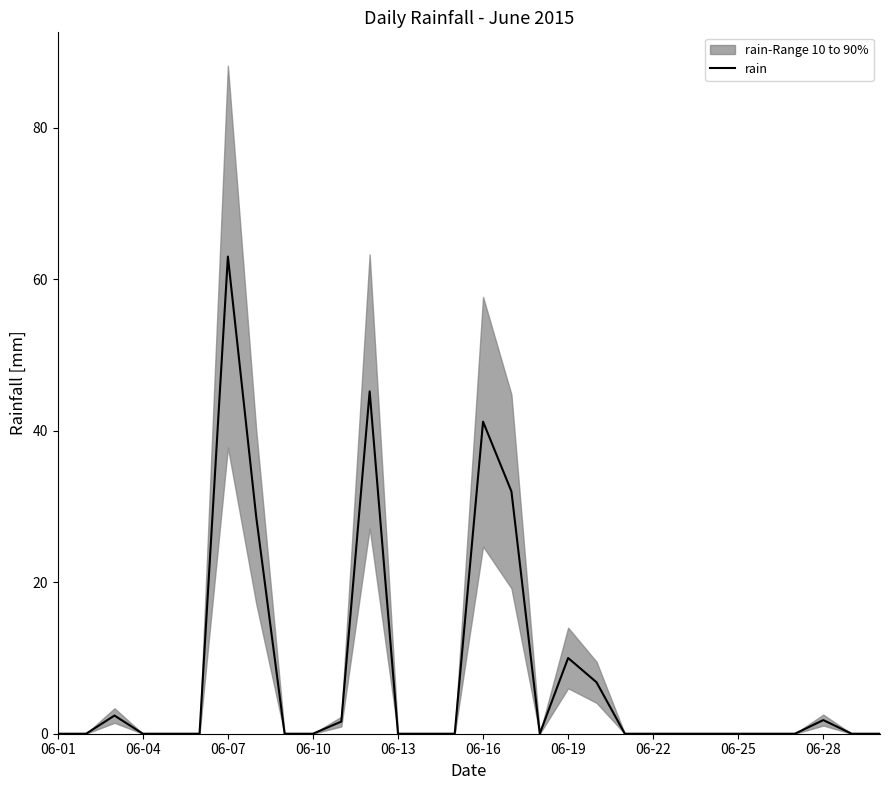

True or false: the data has more than 2 interior local peaks.

True